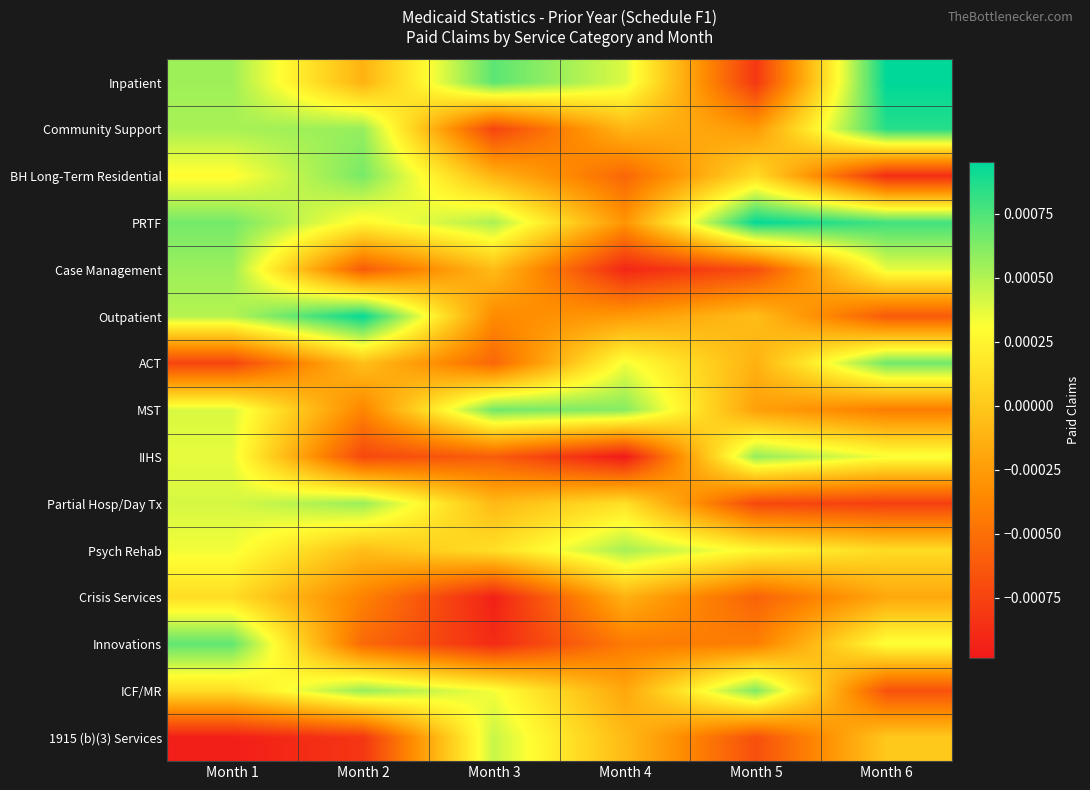

Between Month 3 and Month 4, which is larger?

Month 3